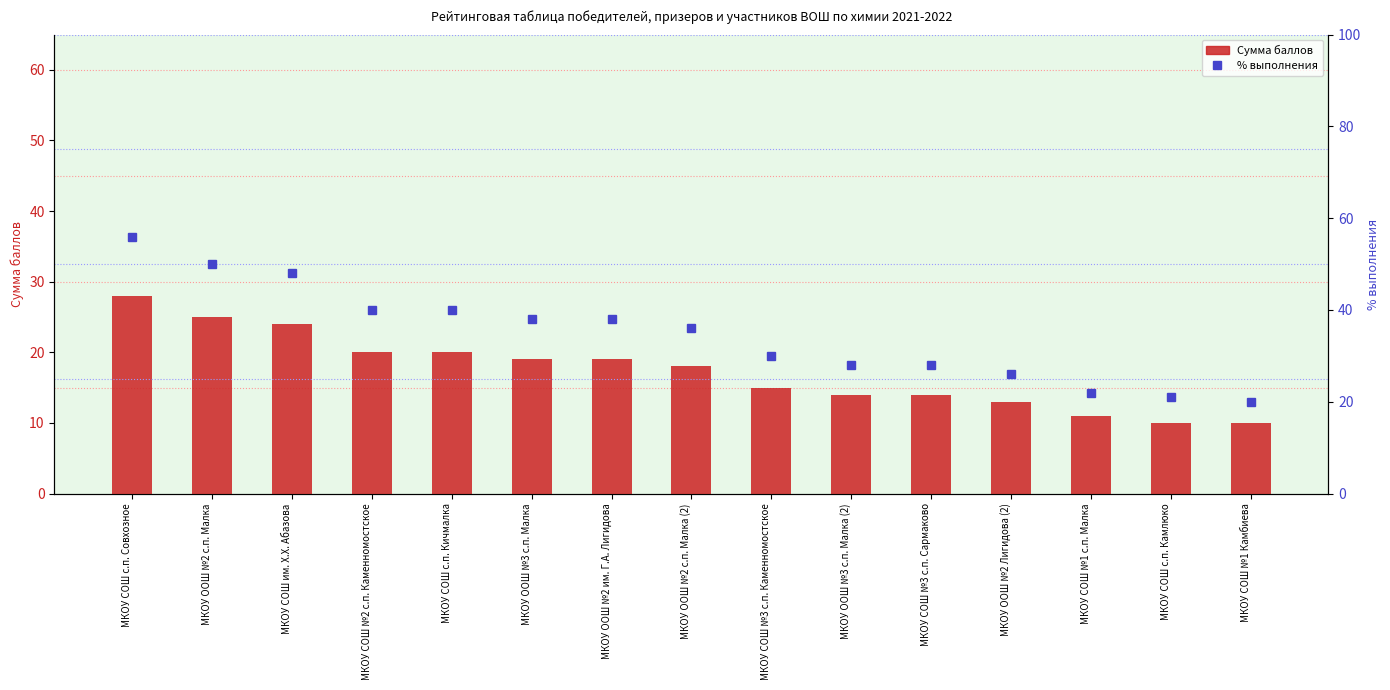

What position from the right is МКОУ СОШ с.п. Совхозное?

15